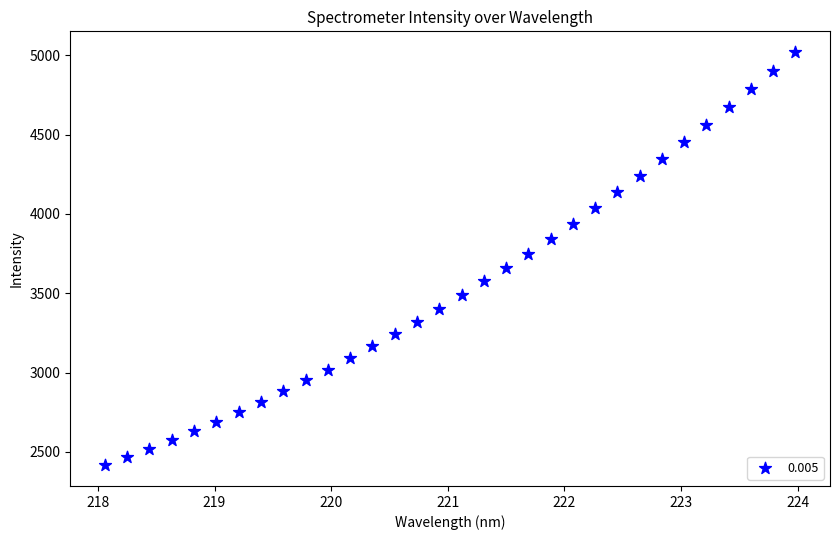

What is the range of Y values (max minus min)?

2603.6